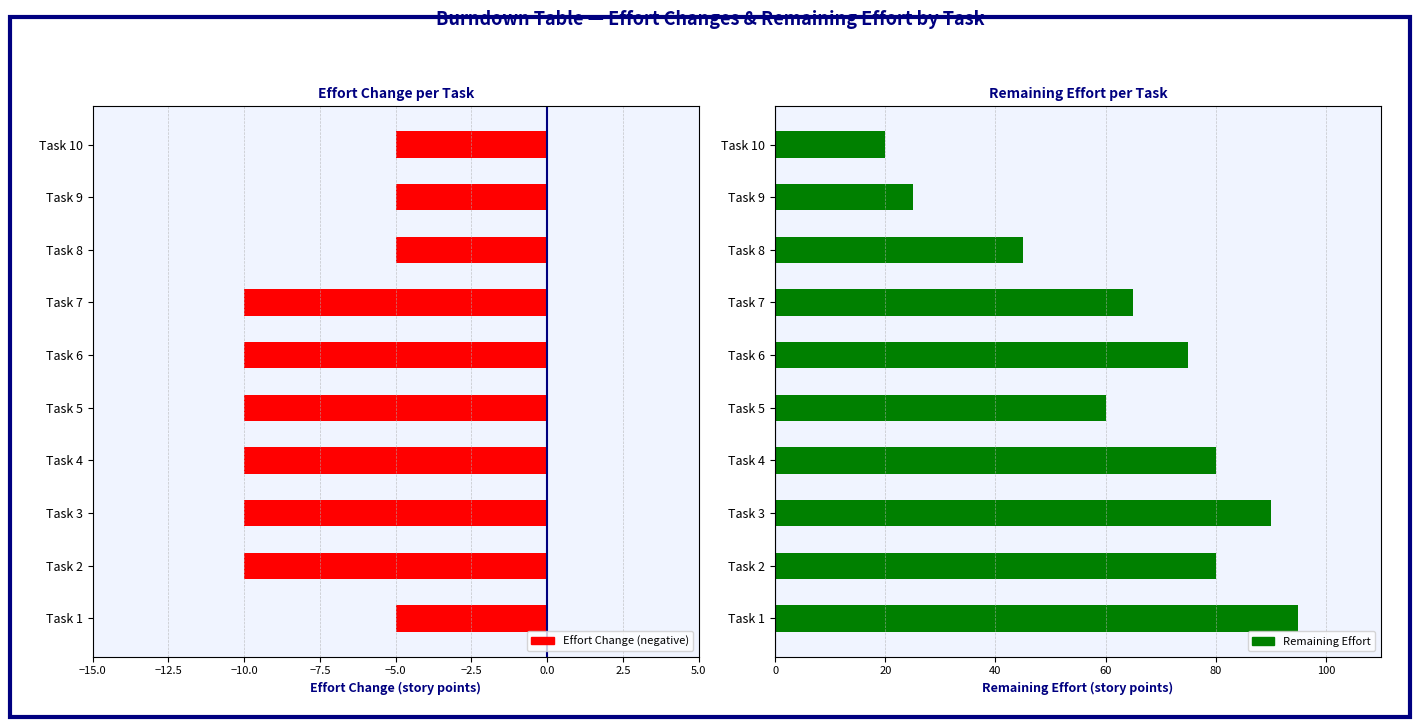

What is the minimum value for Effort Change?

-10